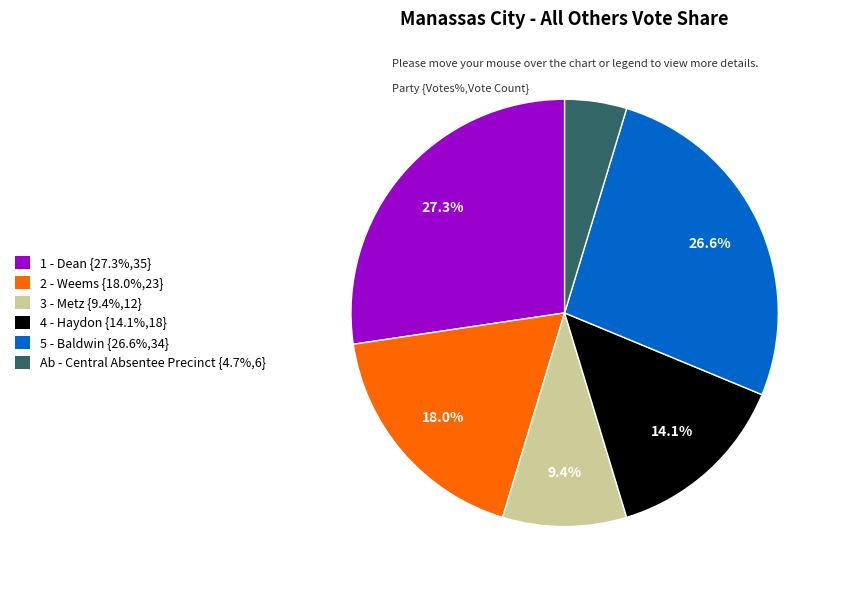

Combined, do 3 - Metz and Ab - Central Absentee Precinct account for over 50%?

No